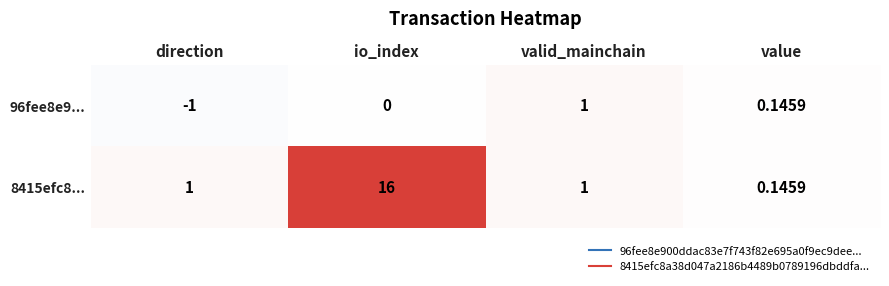

Which label corresponds to the largest value in the chart?

io_index